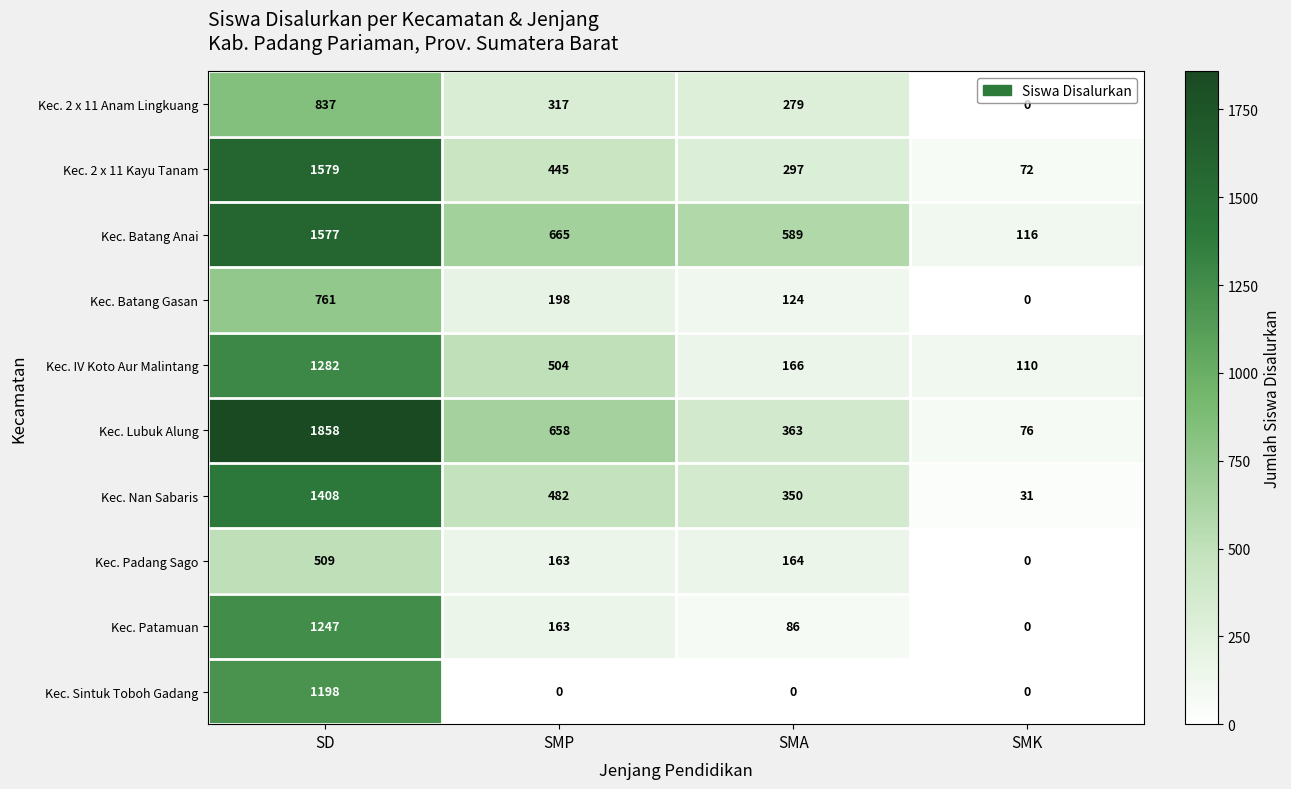

At which label does Kec. 2 x 11 Anam Lingkuang first exceed 317?

SD